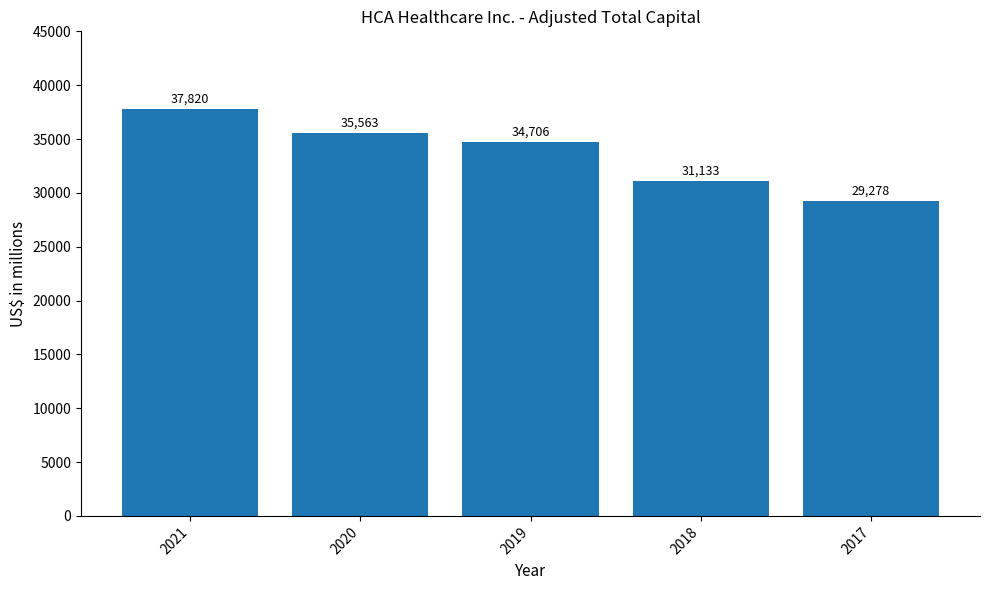

List the labels in order of value, largest first.

2021, 2020, 2019, 2018, 2017